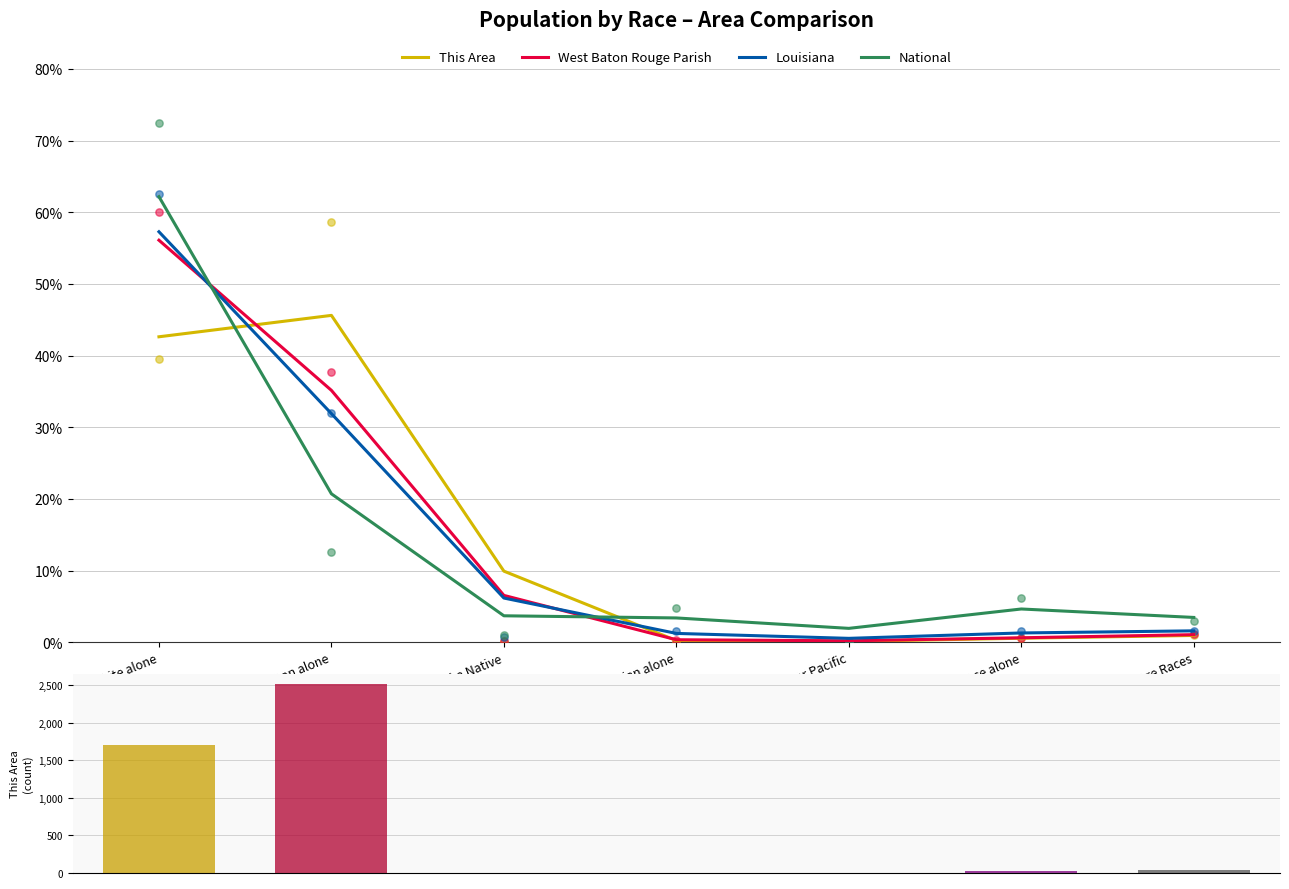

Which series has the widest spread of Y values?

National